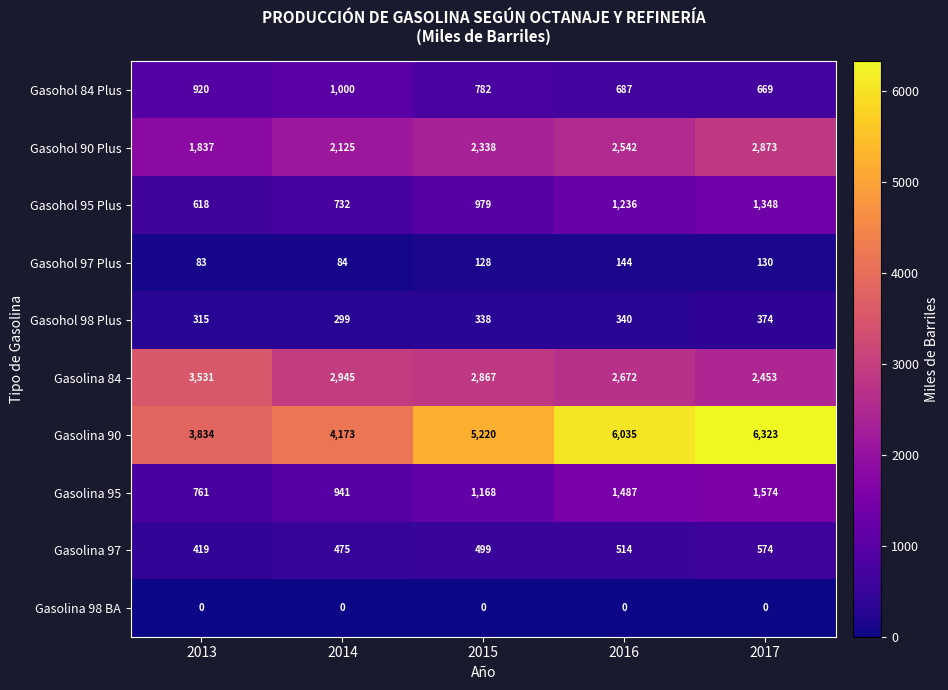

List the series in order of their peak value, highest first.

Gasolina 90, Gasolina 84, Gasohol 90 Plus, Gasolina 95, Gasohol 95 Plus, Gasohol 84 Plus, Gasolina 97, Gasohol 98 Plus, Gasohol 97 Plus, Gasolina 98 BA